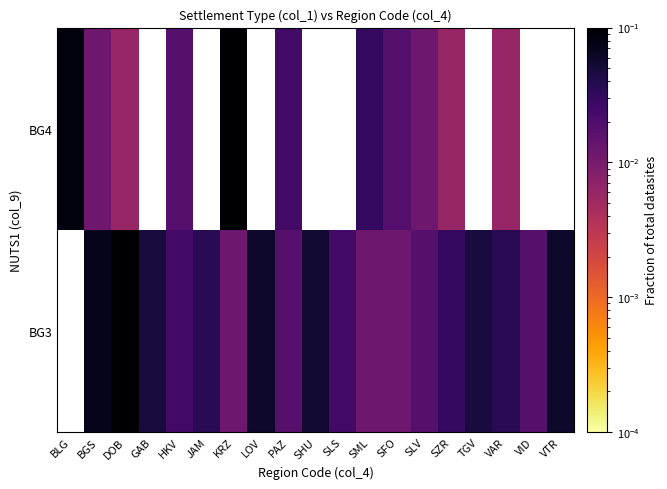

Which has a higher value, DOB or GAB?

DOB